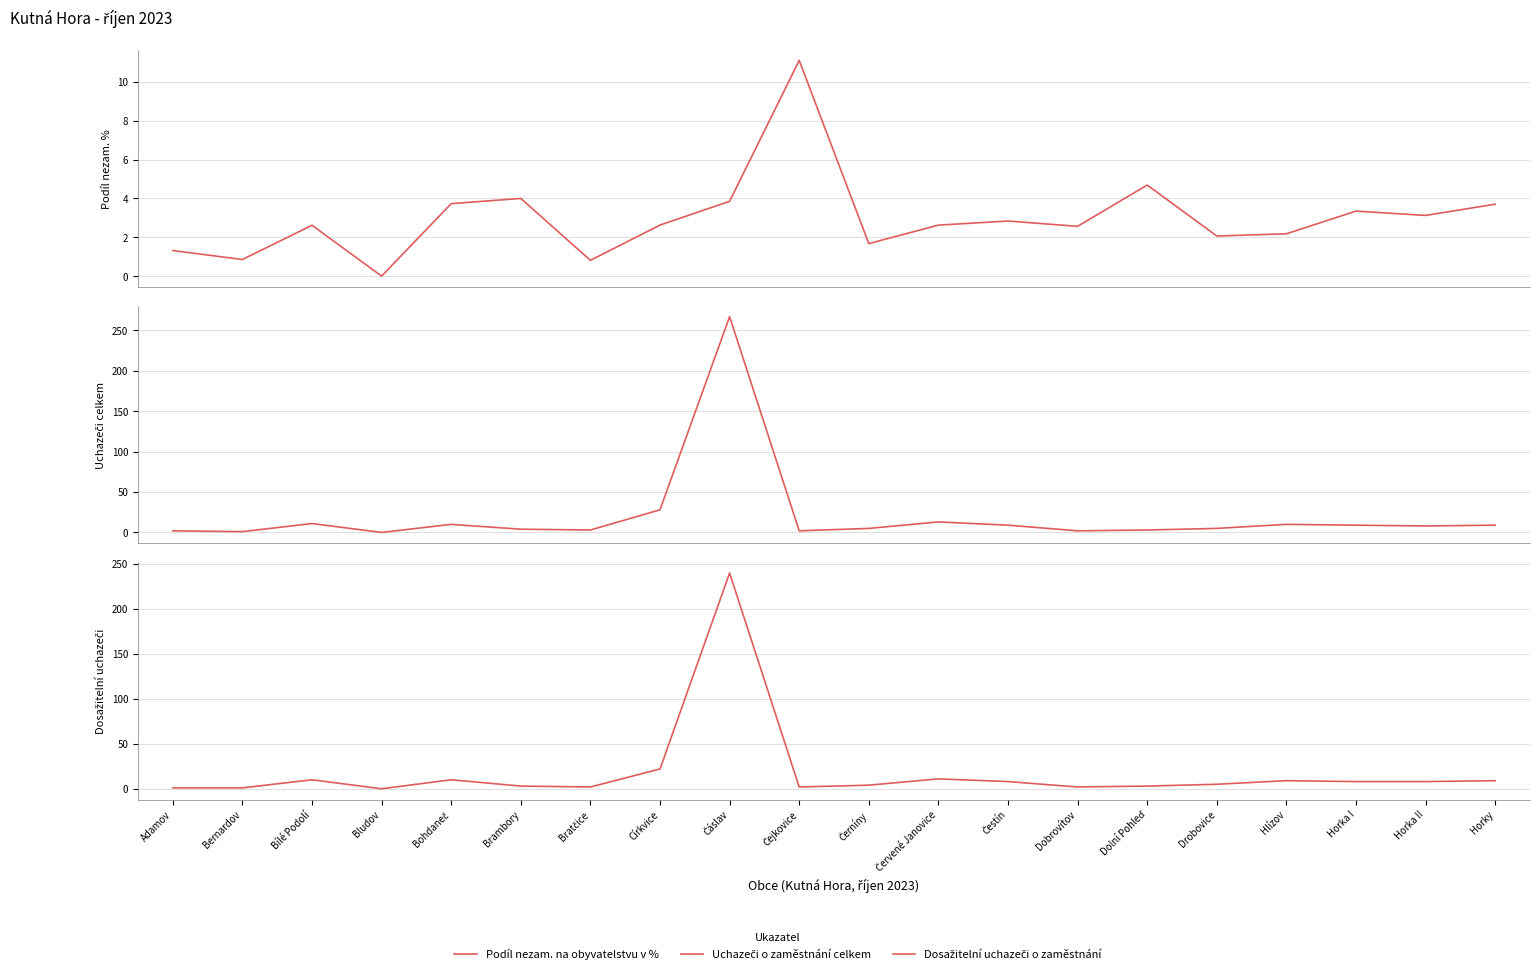

What position from the left is Horky?

20